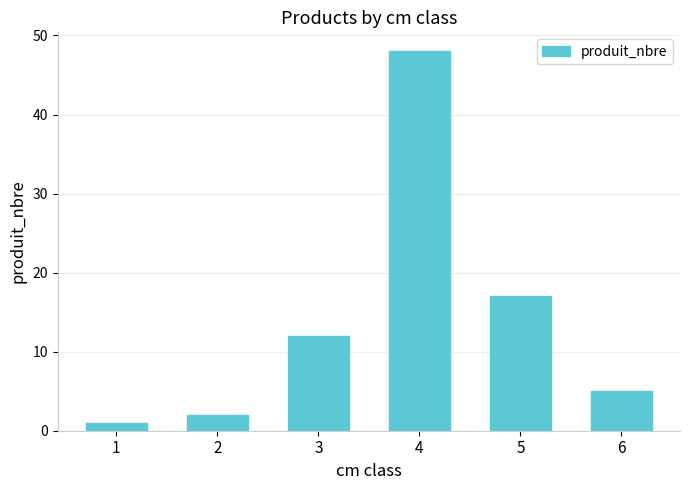

What is the difference between the maximum and minimum values?

47